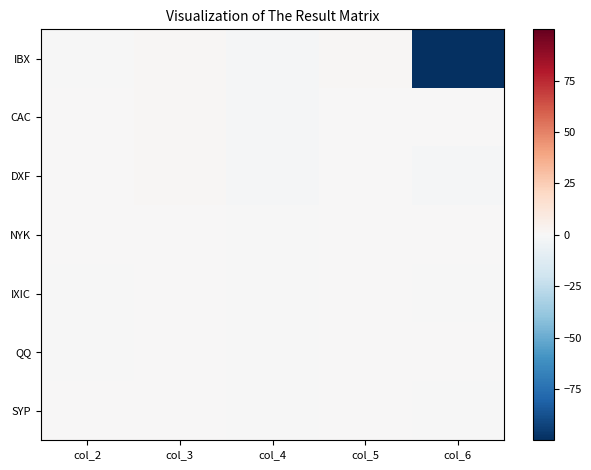

What is the spread (max minus min) of values at col_4?

1.0